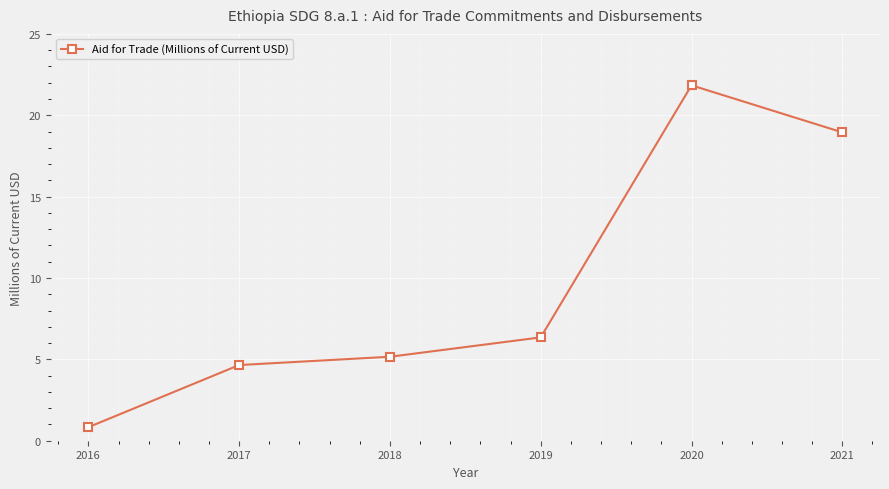

True or false: there are more than 0 points higher than both neighbors.

True